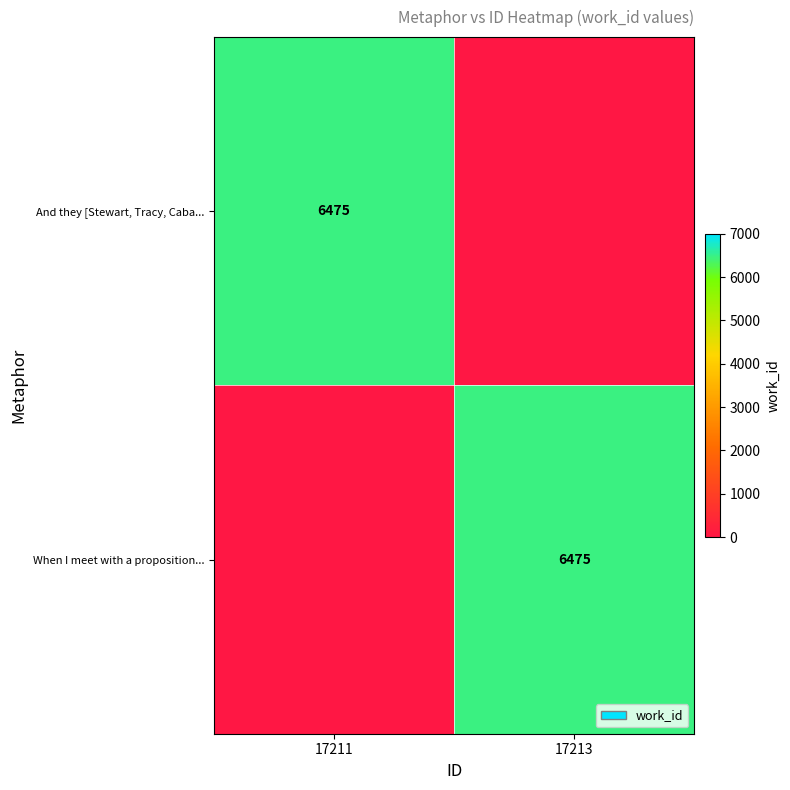

The And they [Stewart, Tracy, Caba... series shows 8882 at 17211. True or false?

False